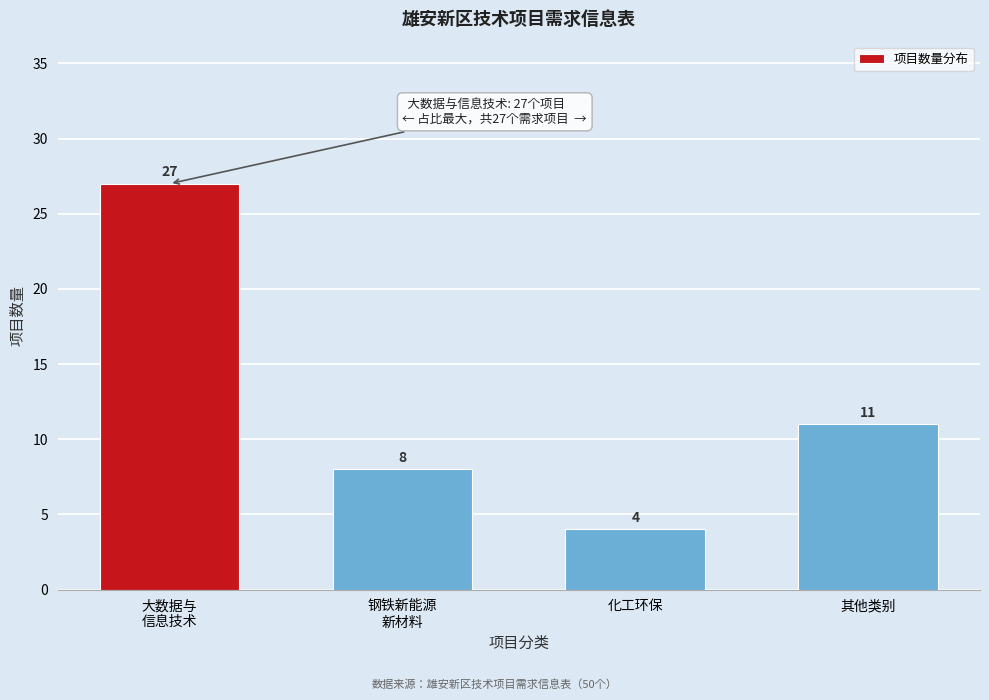

Reading right to left, transcribe all the data shown in this chart.

11	4	8	27